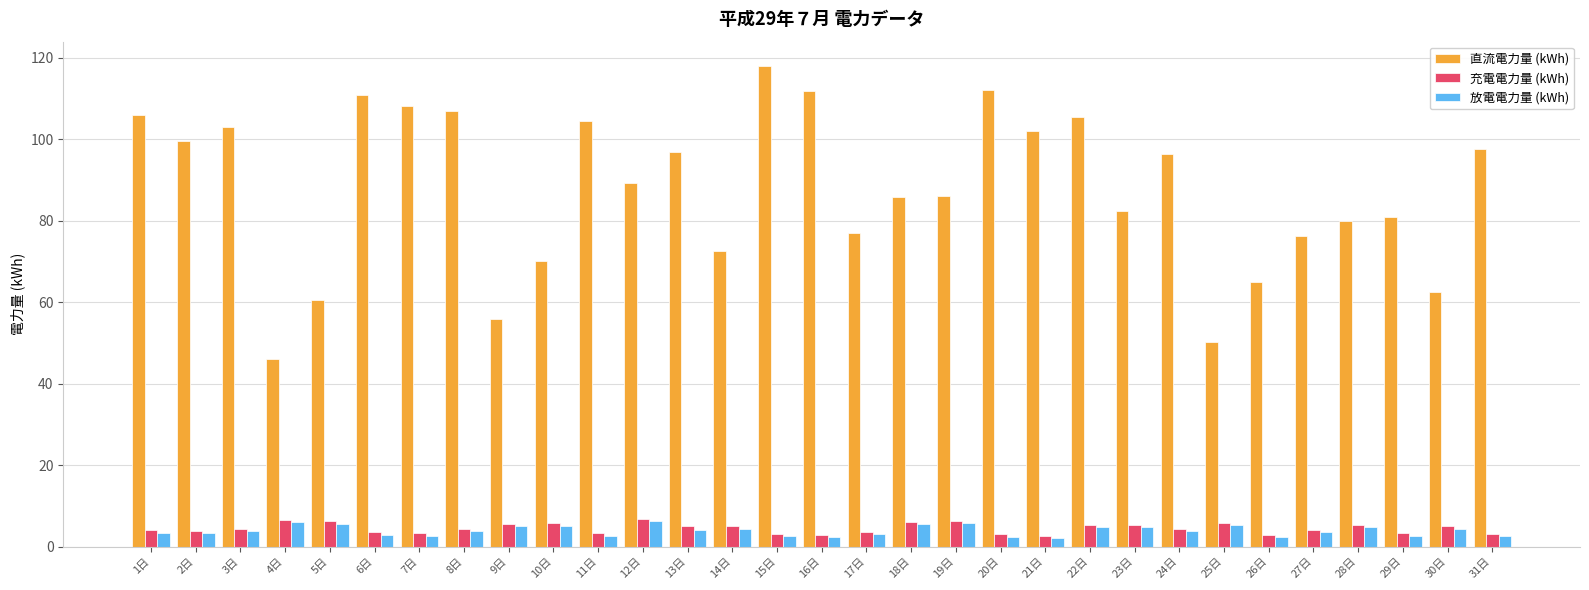

The value of 充電電力量 (kWh) at 16日 is 2.9. True or false?

True